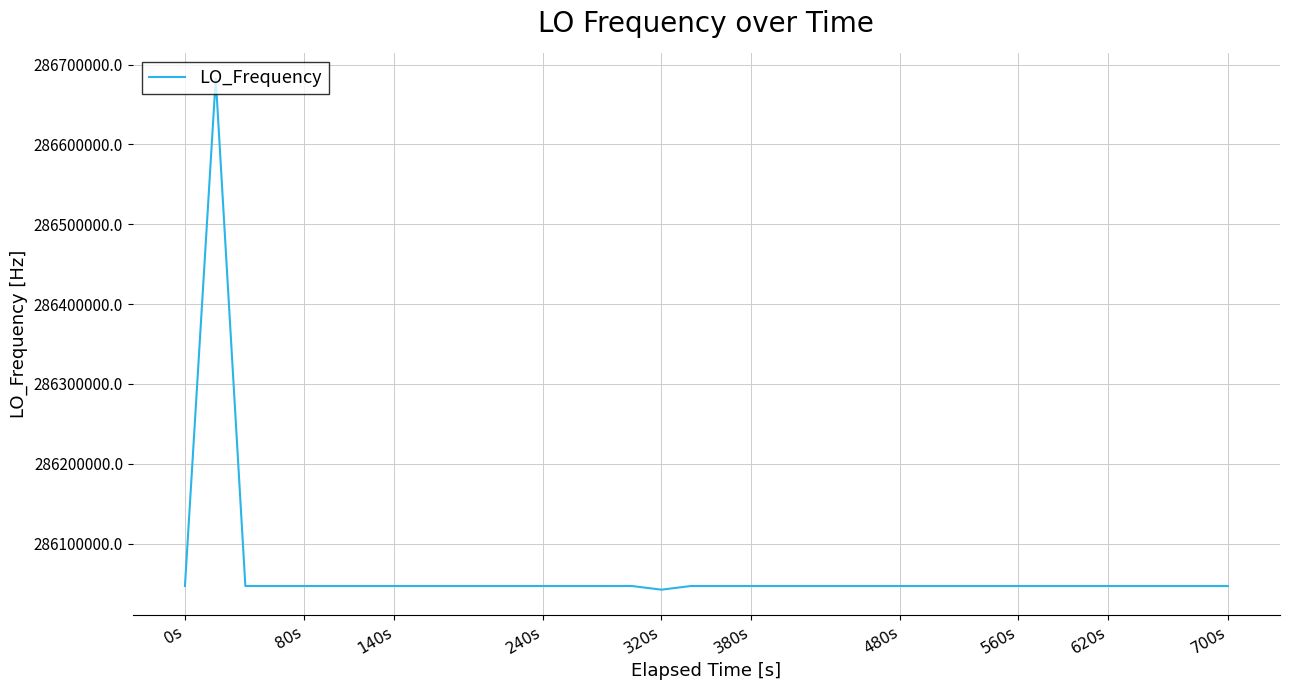

What is the difference between the maximum and minimum values?

640286.5